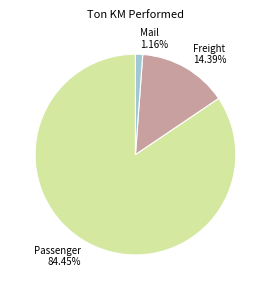

How much of the chart is everything except Passenger?

15.5%